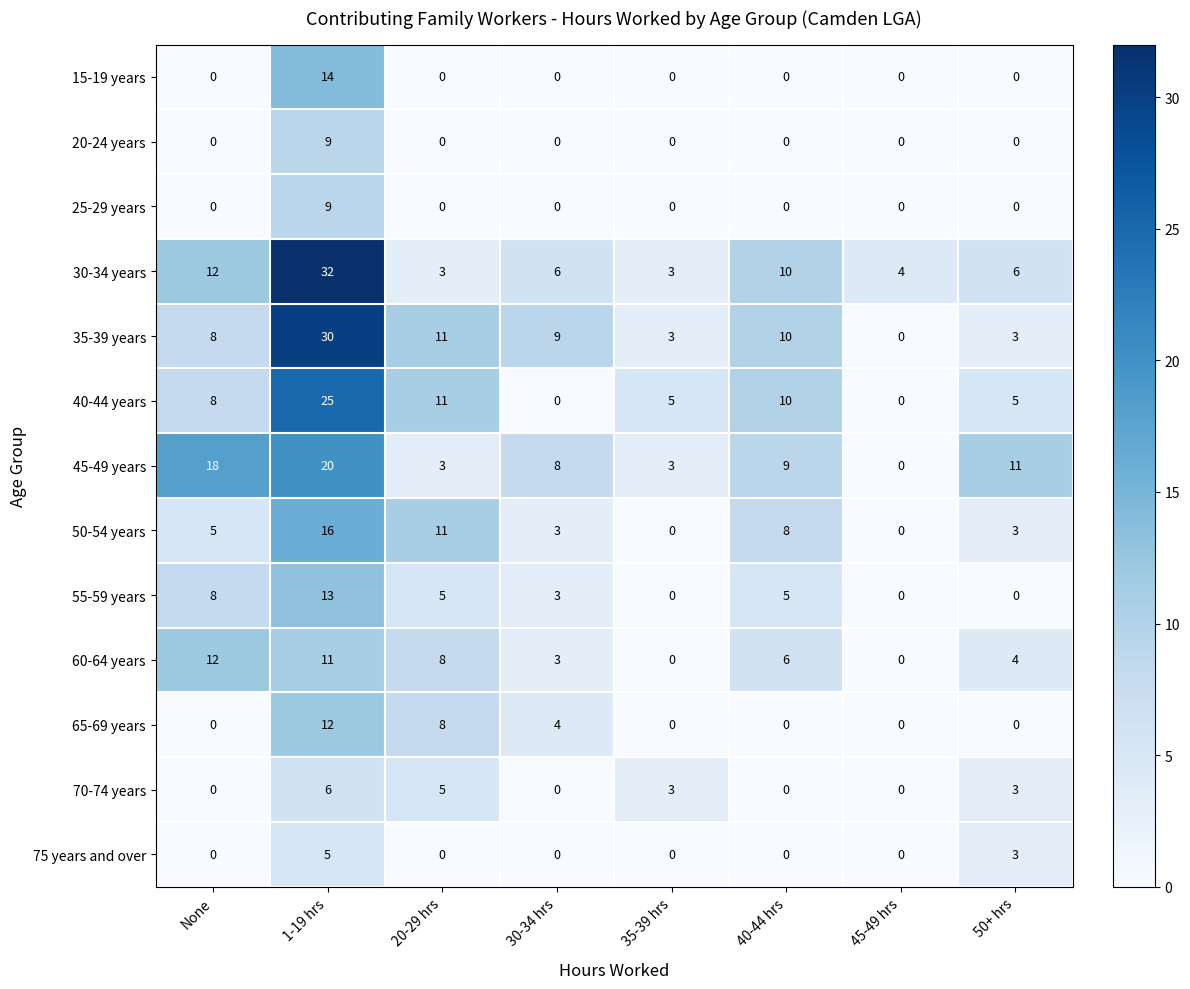

The value of 30-34 years at 35-39 hrs is 3. True or false?

True